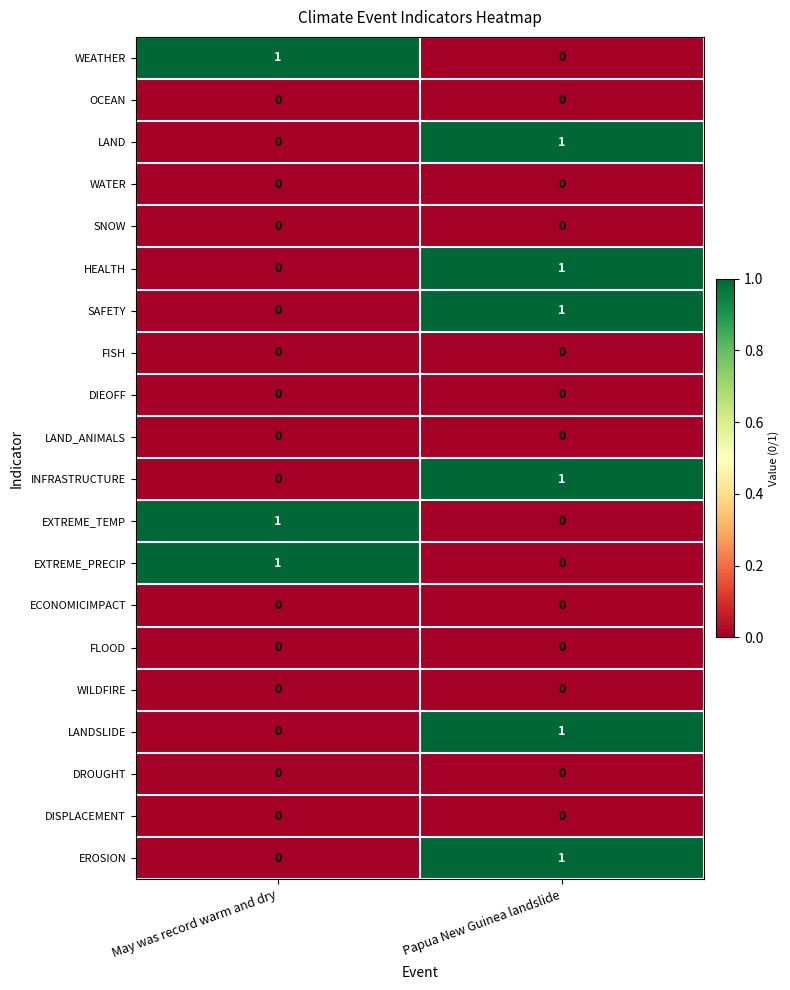

Rank the categories by INFRASTRUCTURE value from lowest to highest.

May was record warm and dry, Papua New Guinea landslide